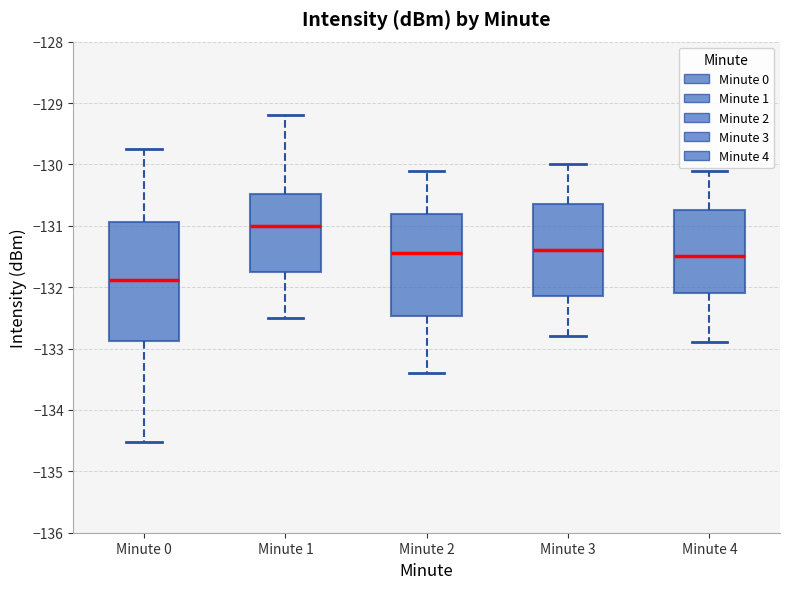

Which box's median line is the highest?

Minute 1